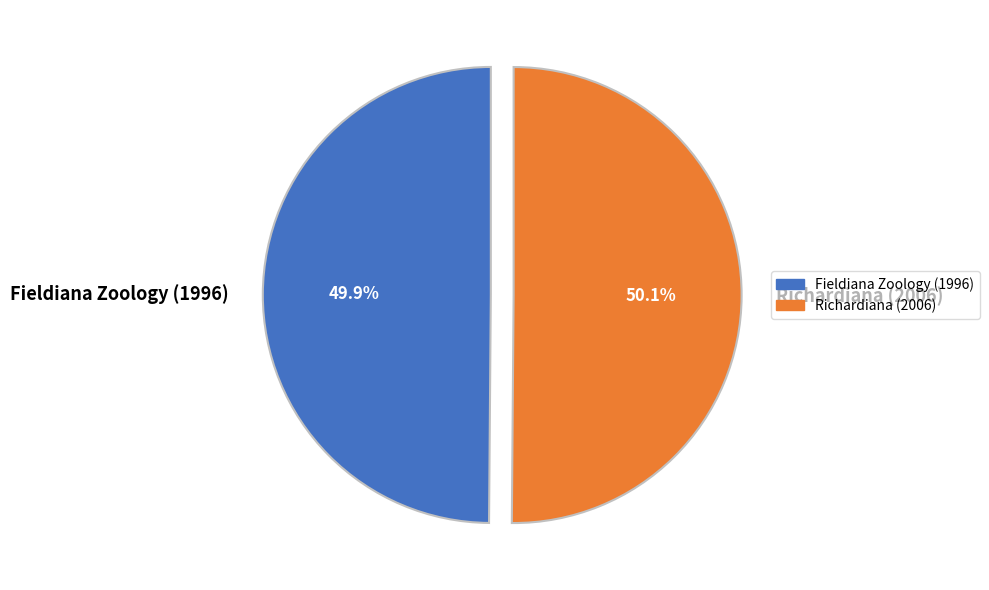

Is the sum of Richardiana (2006) and Fieldiana Zoology (1996) greater than half?

Yes